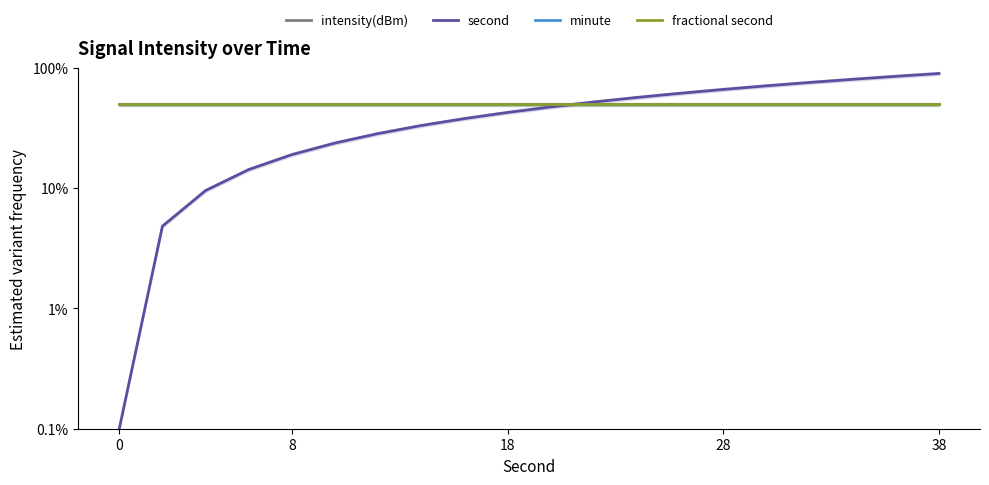

Which series changed the most between 7 and 8?

second